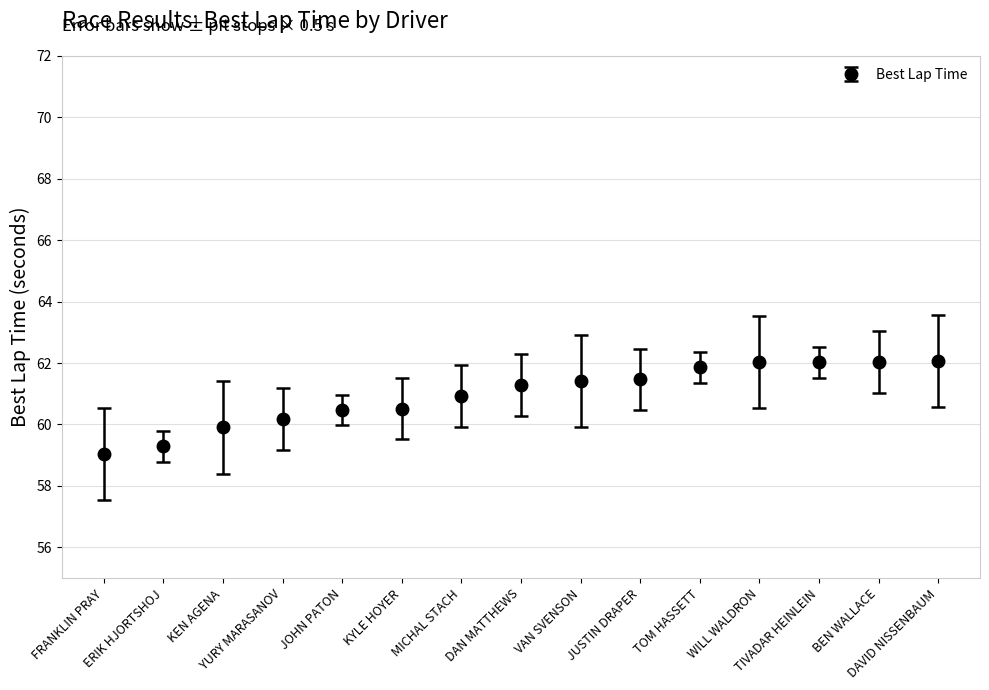

What is the difference between the maximum and minimum values?

3.0